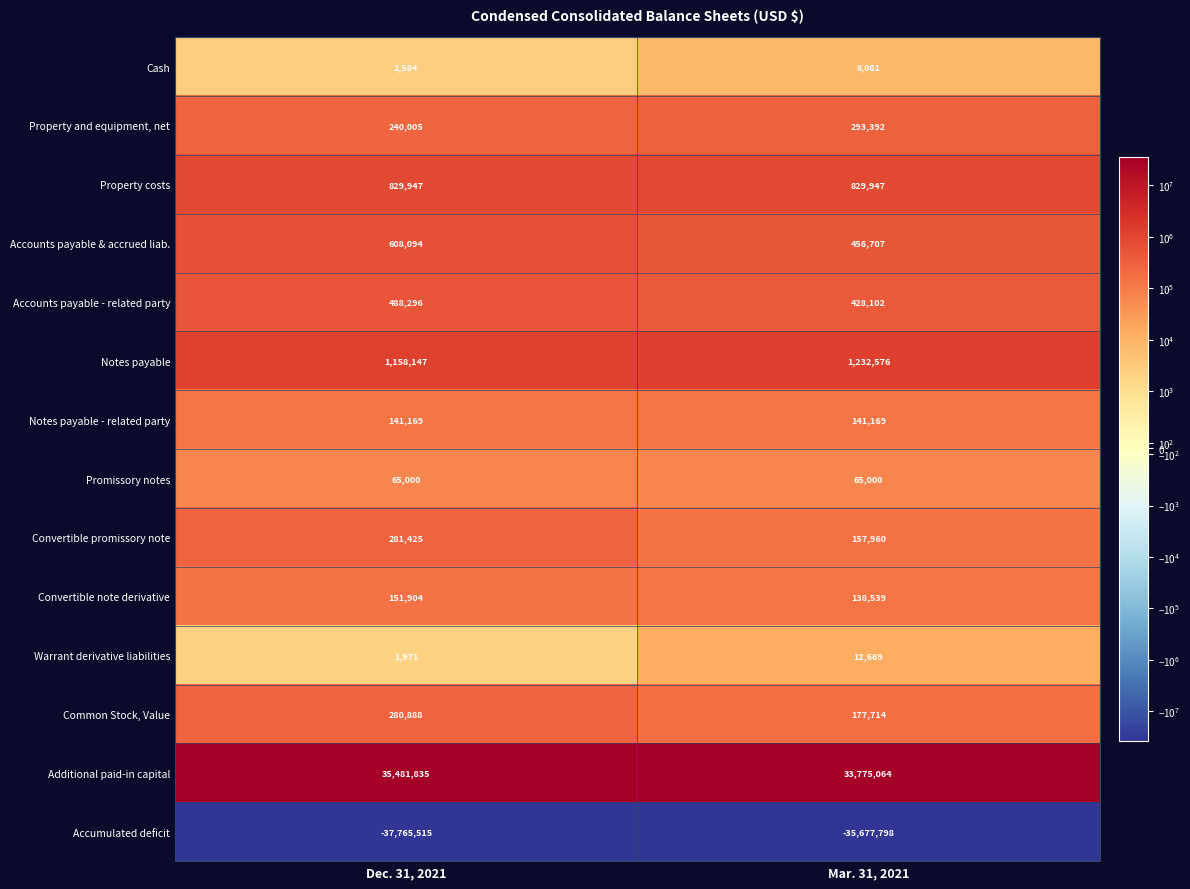

Which series has the largest total across all categories?

Additional paid-in capital